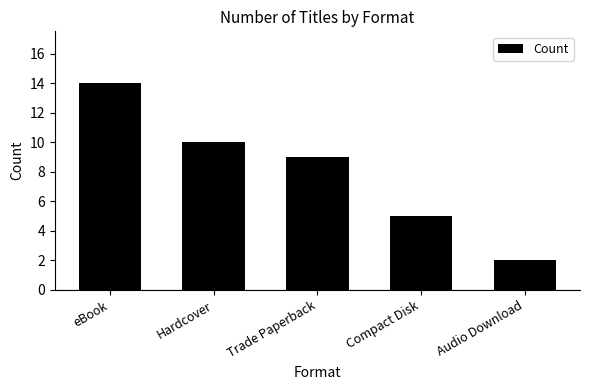

What is the value of the 3rd bar from the left?

9